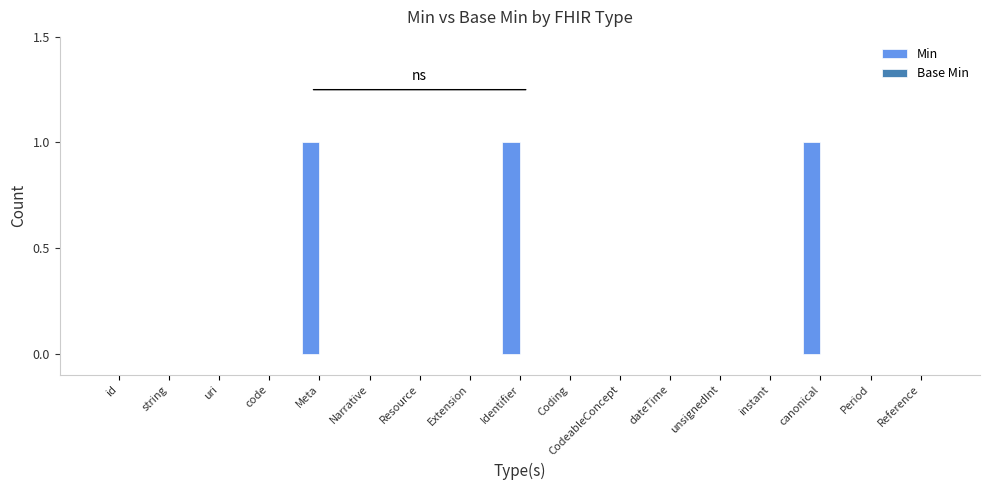

What is the sum of all values?

3